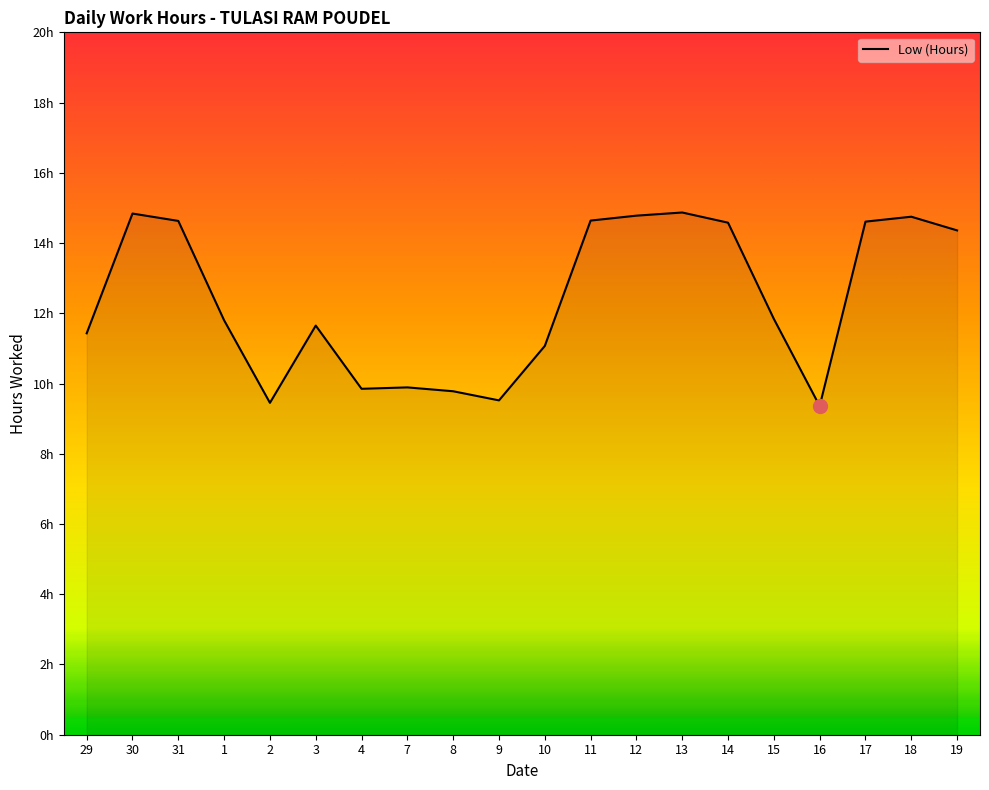

Does the chart have visible grid lines?

No